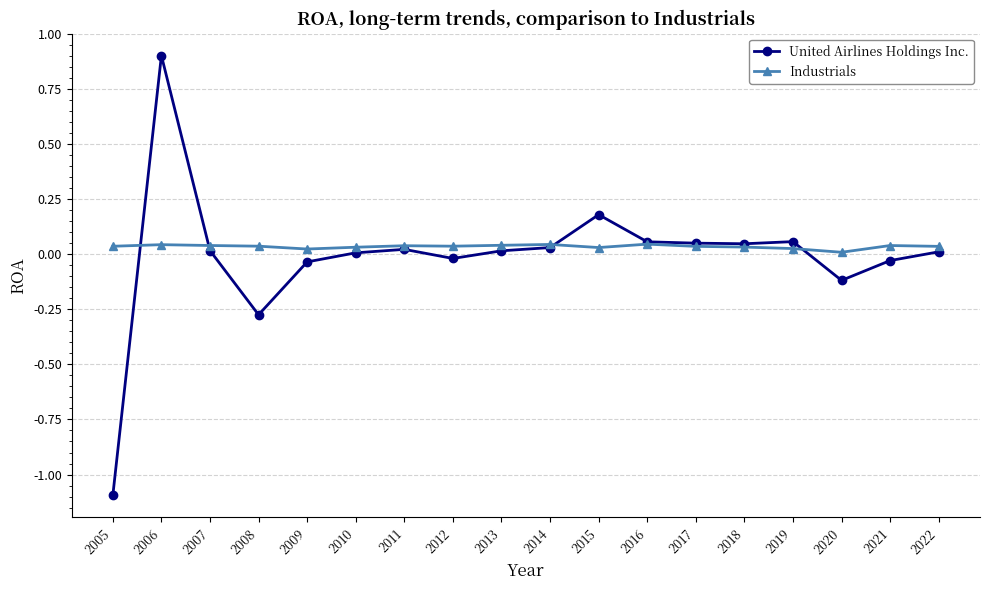

List the series in order of their overall mean, lowest first.

United Airlines Holdings Inc., Industrials